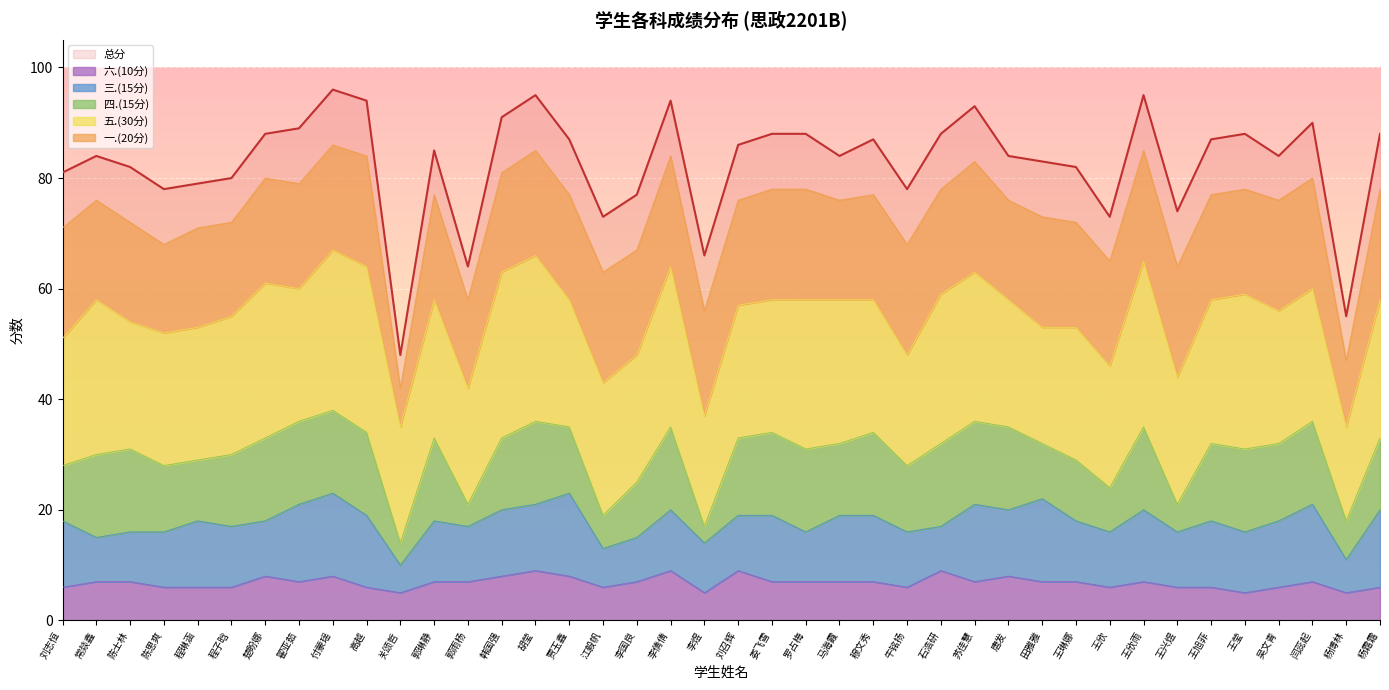

Rank the series at 楚盼娜 from lowest to highest value.

六.(10分), 三.(15分), 四.(15分), 一.(20分), 五.(30分), 总分